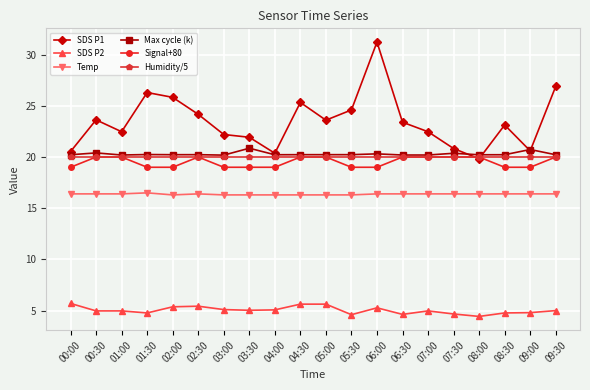

What is the difference between the highest and lowest values at 03:30?

16.9